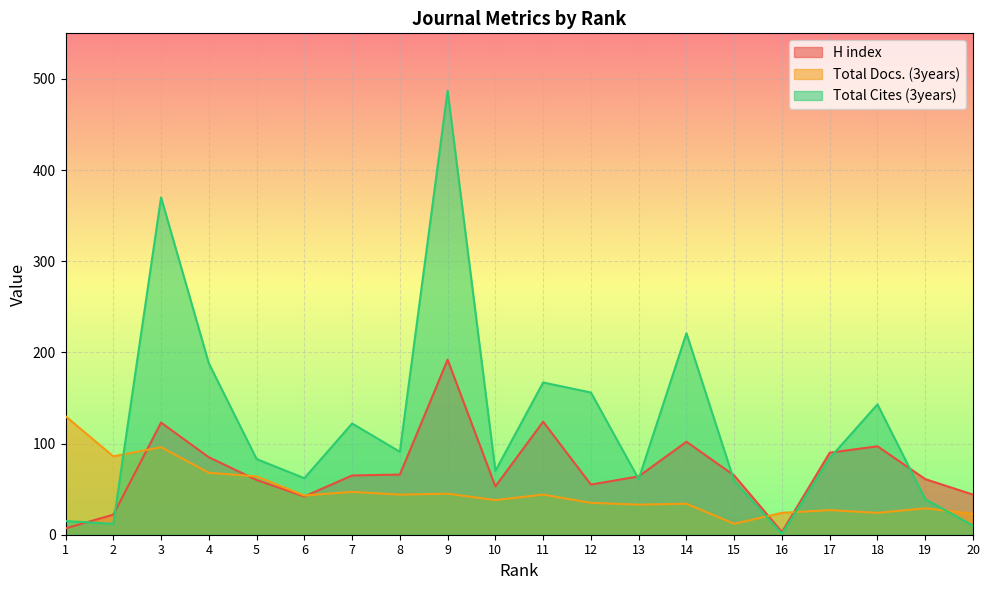

At how many categories does at least one series exceed 224?

2